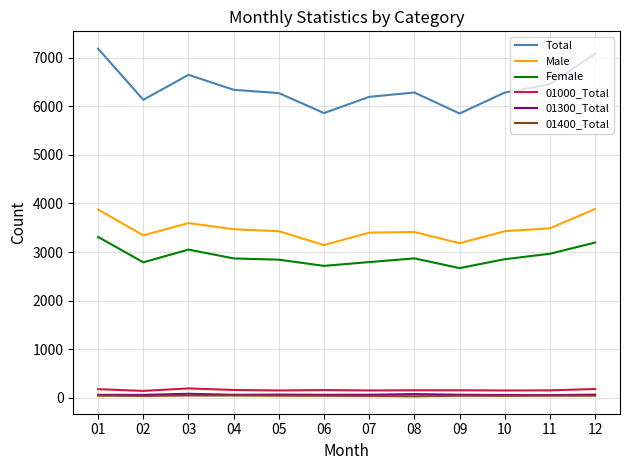

What is the difference between the second highest and second lowest values in the 01400_Total series?

9